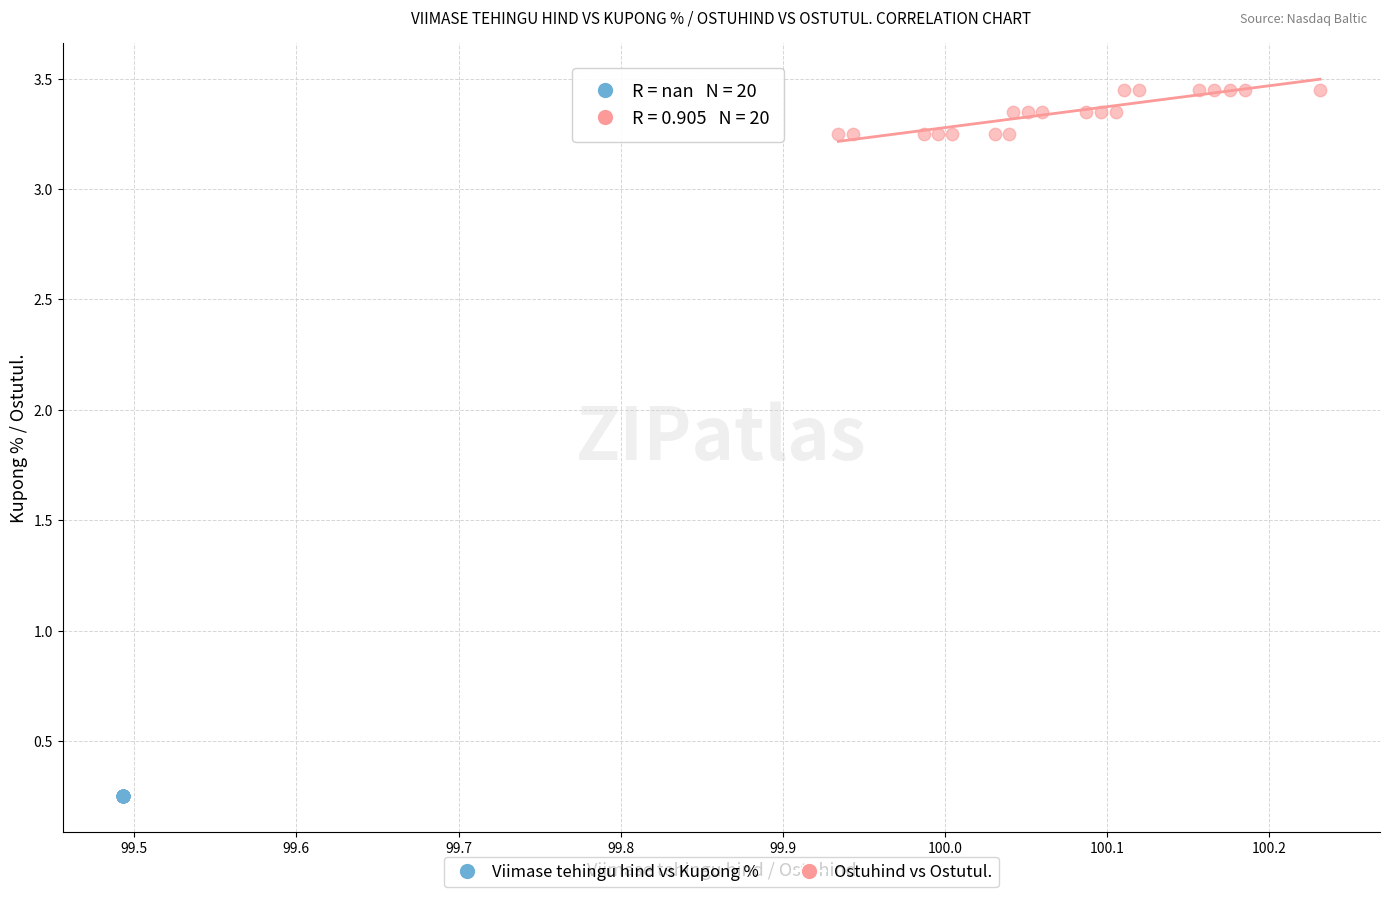

Which series reaches the maximum Y coordinate?

Ostuhind vs Ostutul.